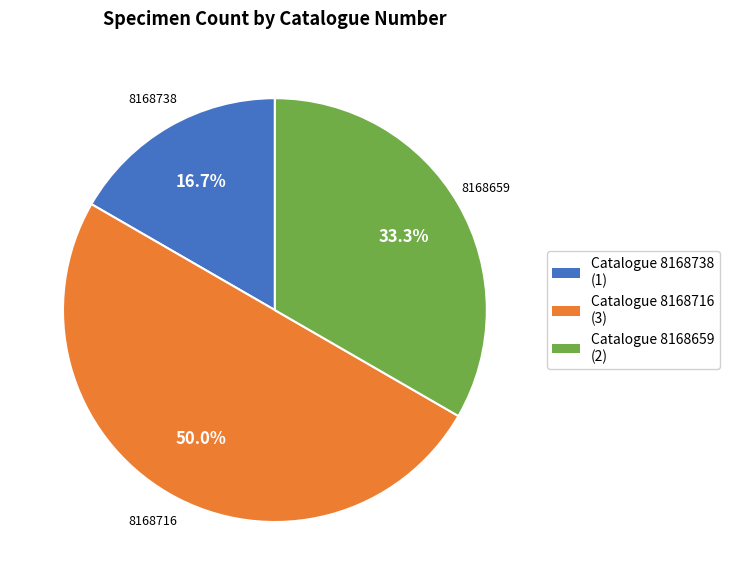

Rank the categories by value from highest to lowest.

8168716, 8168659, 8168738